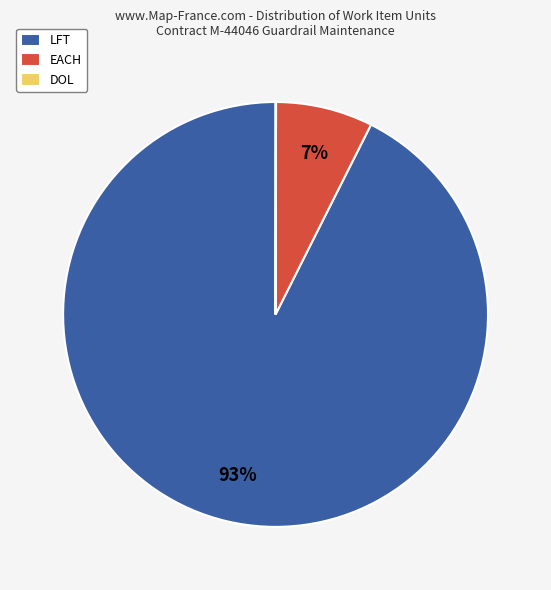

Which slice is the largest?

LFT